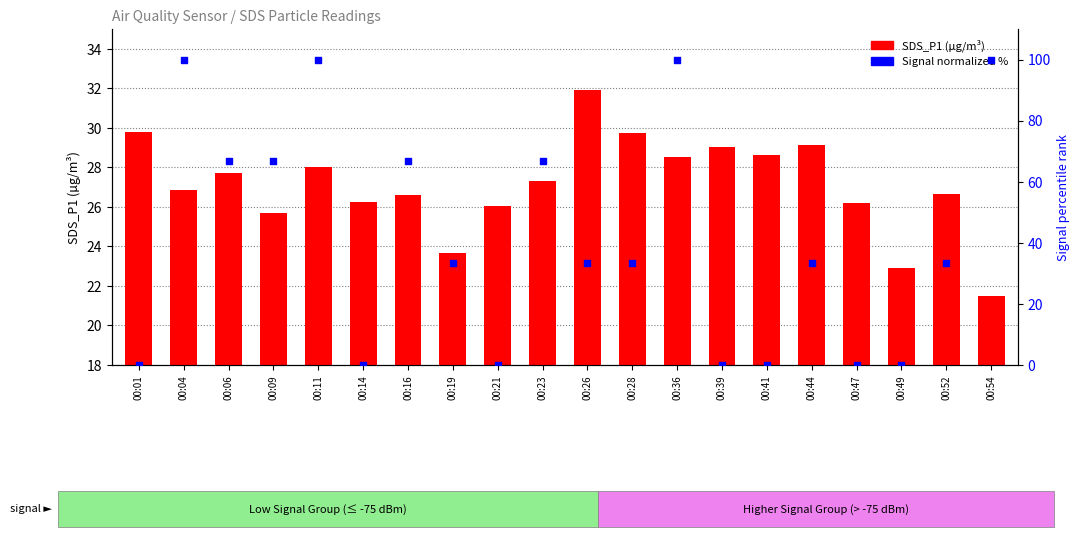

At which category is the sum across all series the highest?

00:36